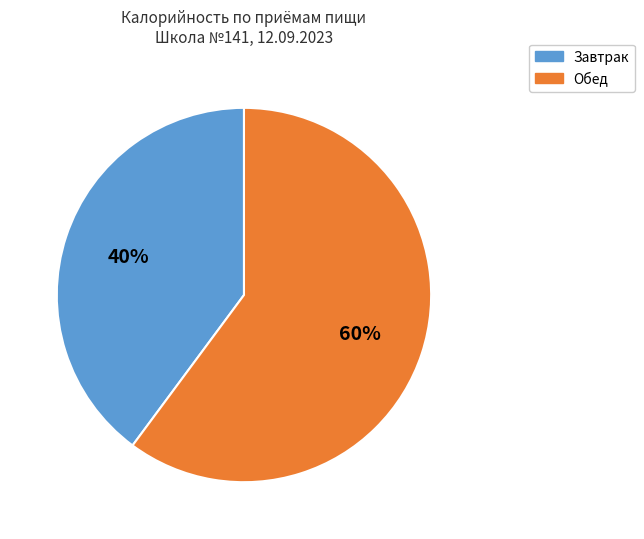

What percentage is the Обед slice, to the nearest percent?

60%